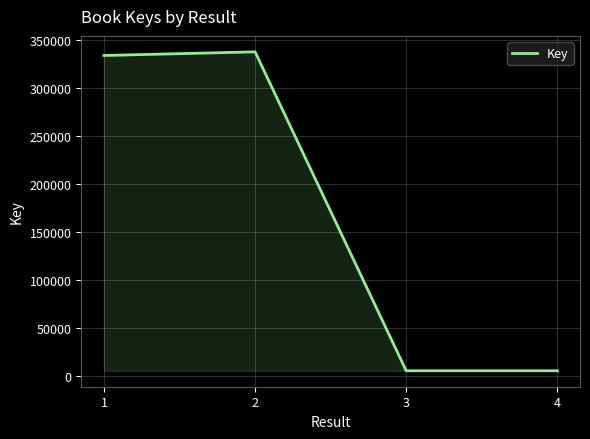

What is the maximum value shown in the chart?

337374